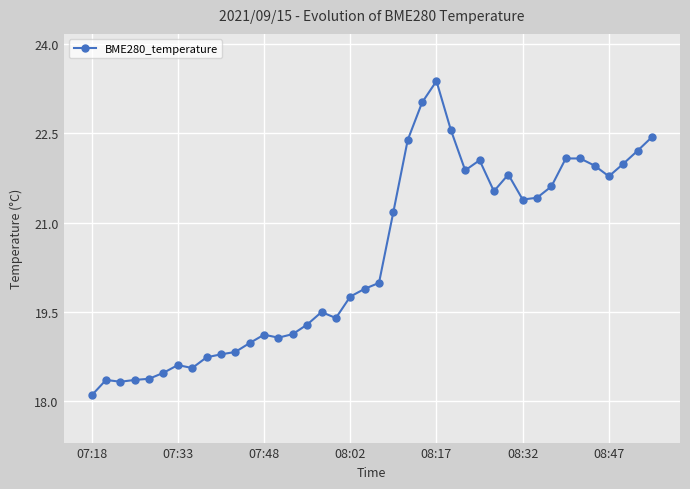

Is this an area chart (filled region under the line)?

No